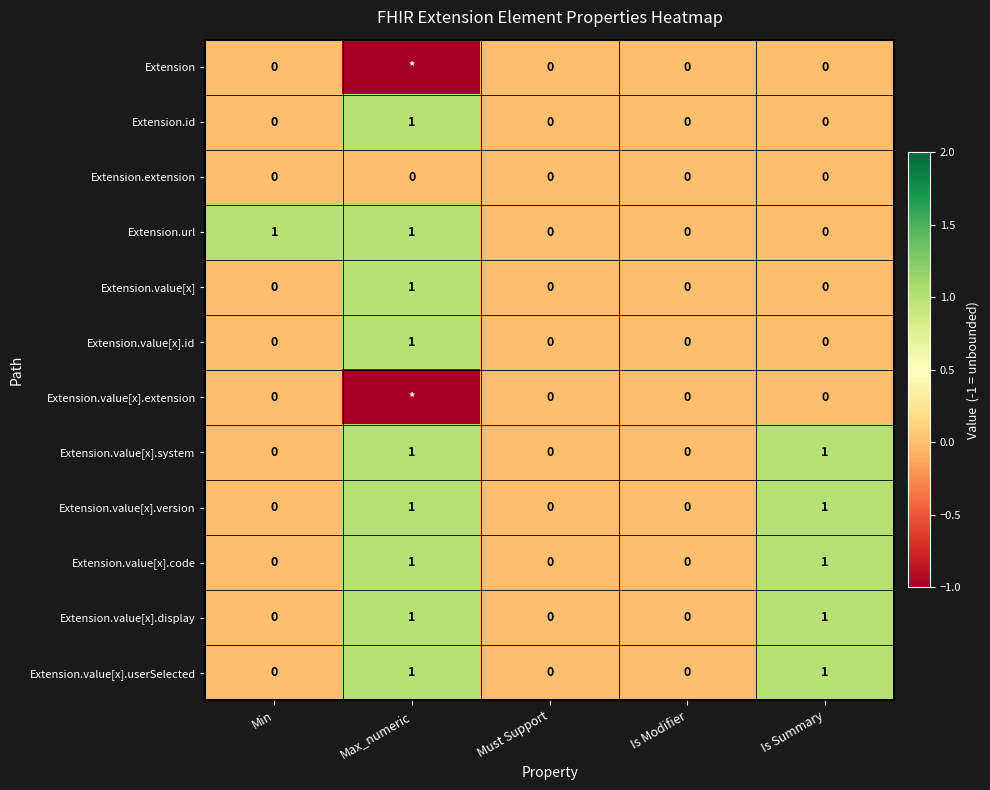

The value of Extension.value[x].display at Is Modifier is 1. True or false?

False